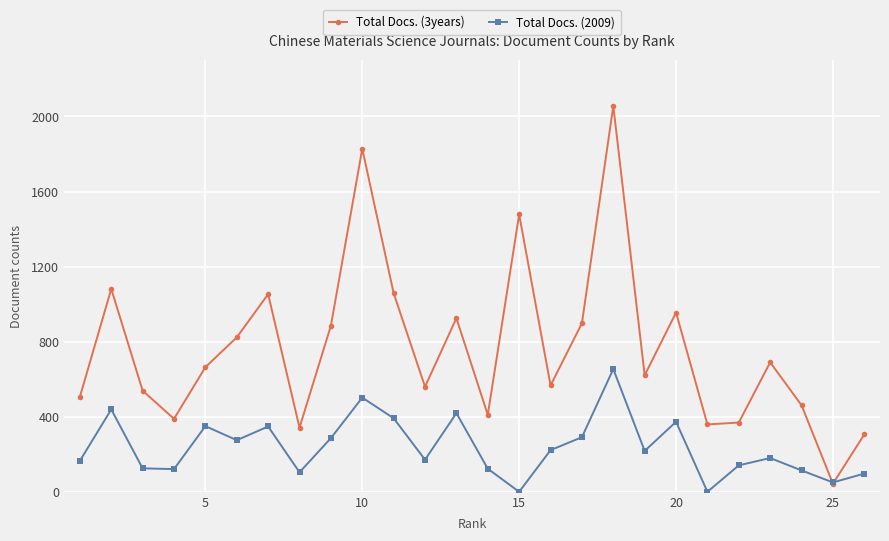

How many data points in Total Docs. (2009) are less than 218?

13